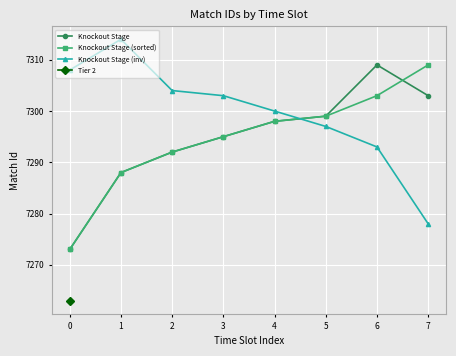

Which series ends up on top after the final intersection of Knockout Stage (inv) and Knockout Stage?

Knockout Stage